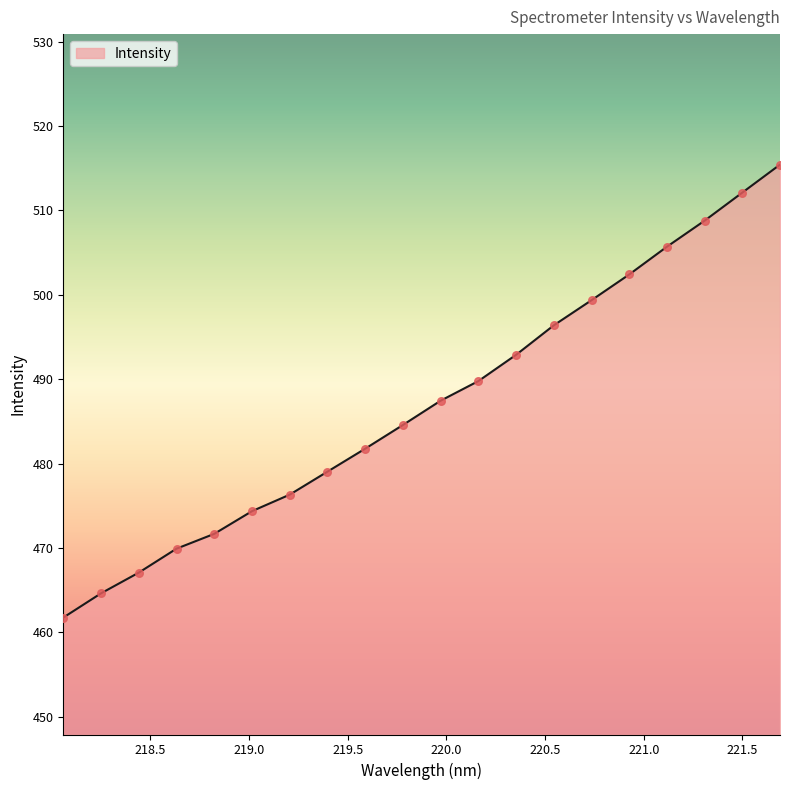

What is the smallest value displayed?

461.8